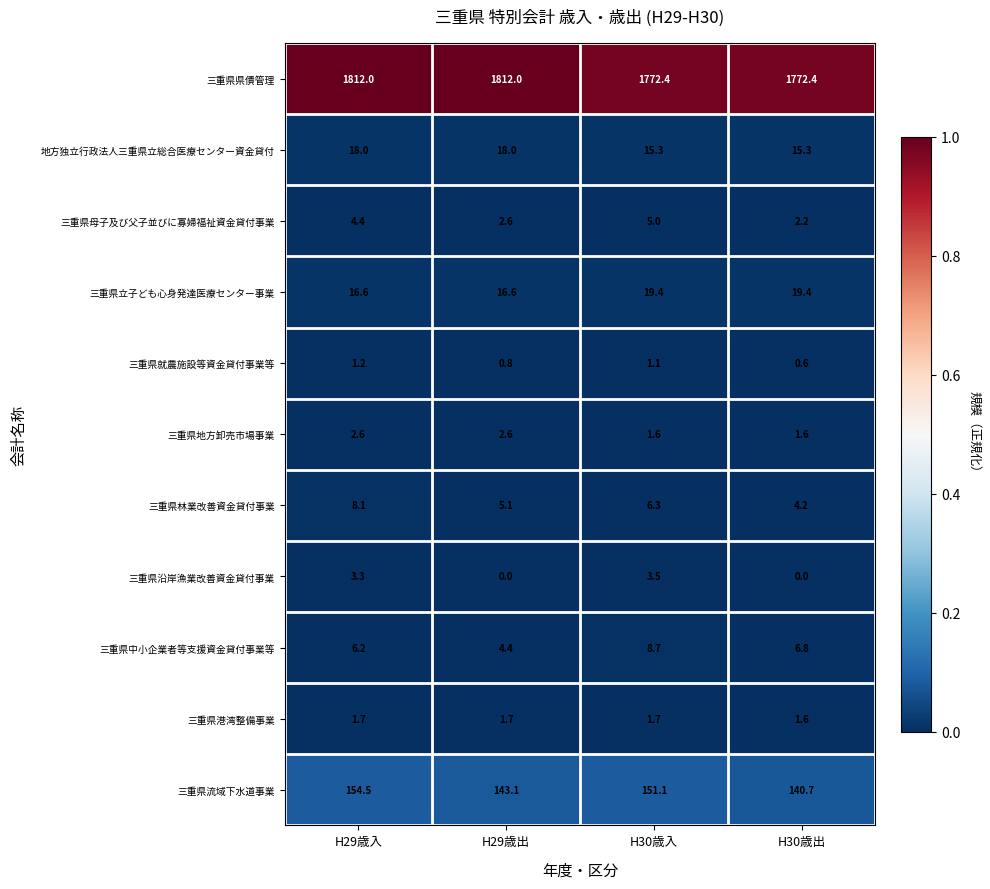

What is the sum of all 地方独立行政法人三重県立総合医療センター資金貸付 values?

66.6